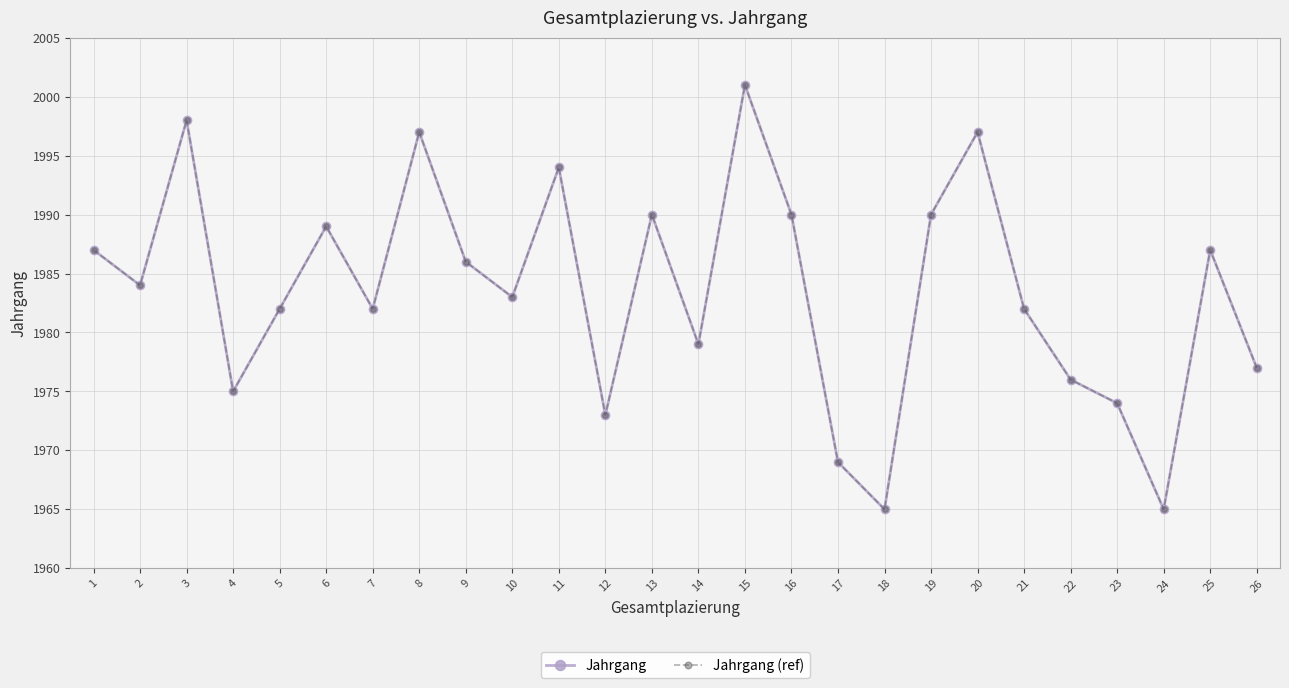

Is this an area chart (filled region under the line)?

No